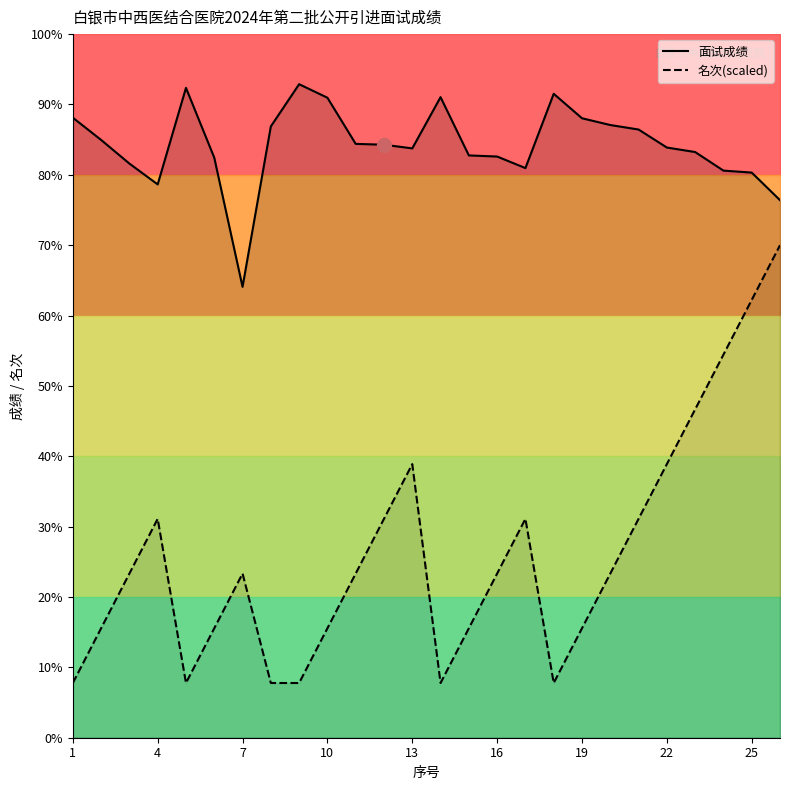

Is it true that 面试成绩 equals 107.8 at 6?

False